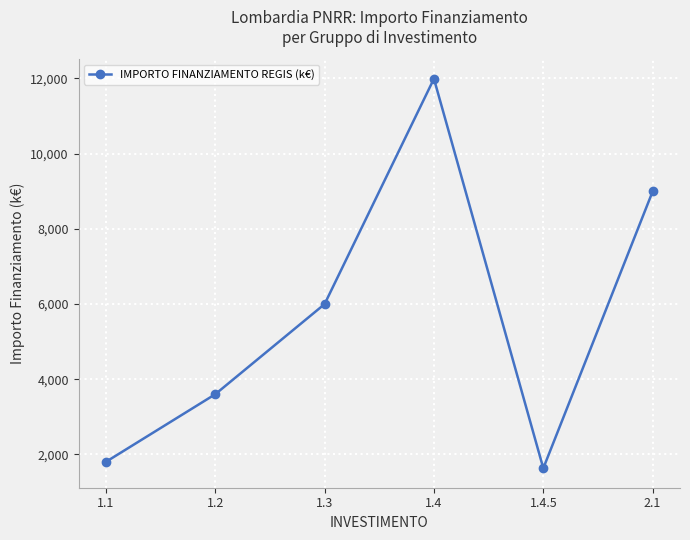

List the labels in order of value, smallest first.

1.4.5, 1.1, 1.2, 1.3, 2.1, 1.4